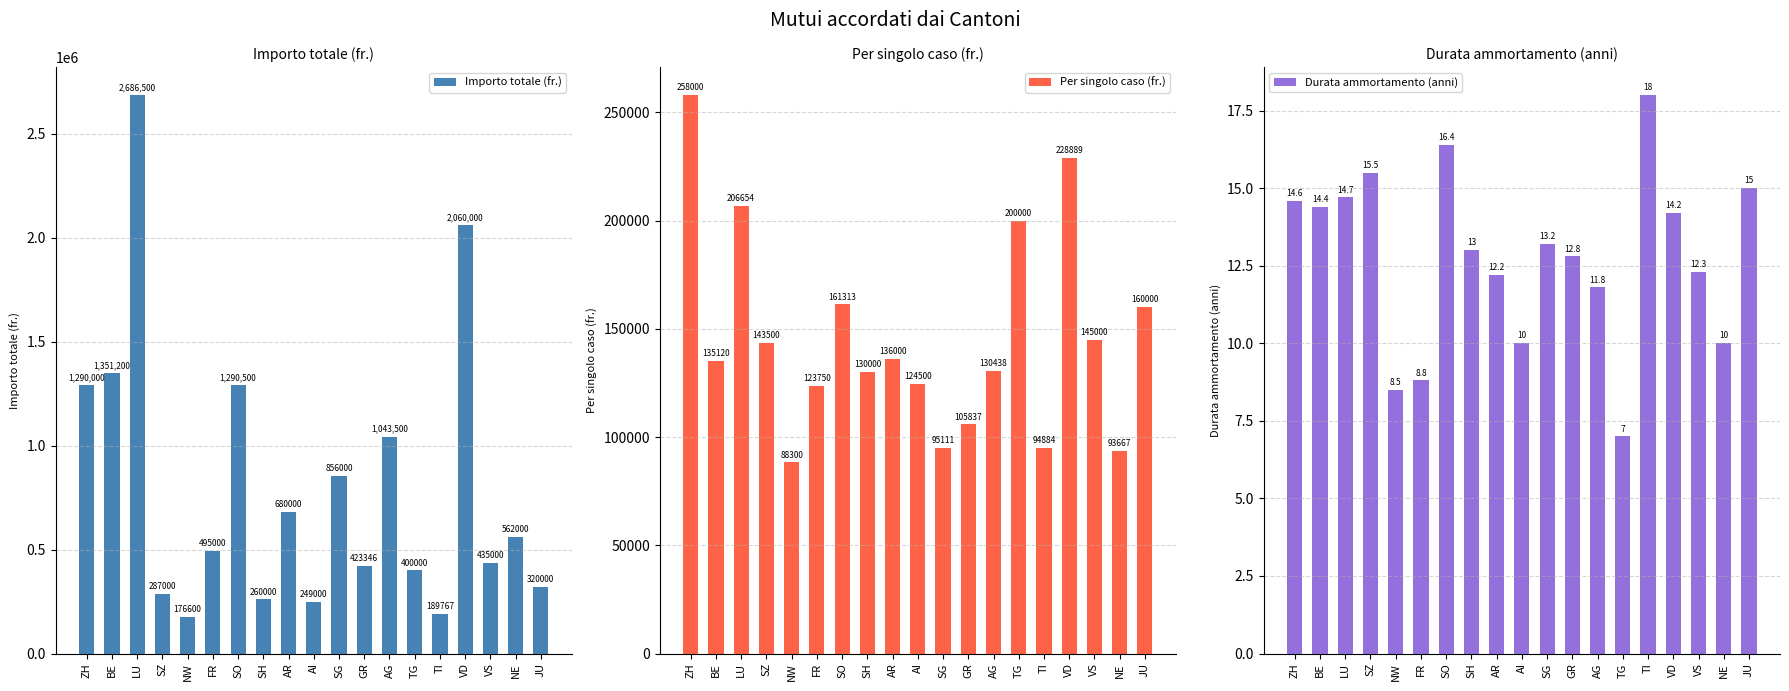

Is the value of Importo totale (fr.) at FR greater than the value of Durata ammortamento (anni) at NE?

Yes